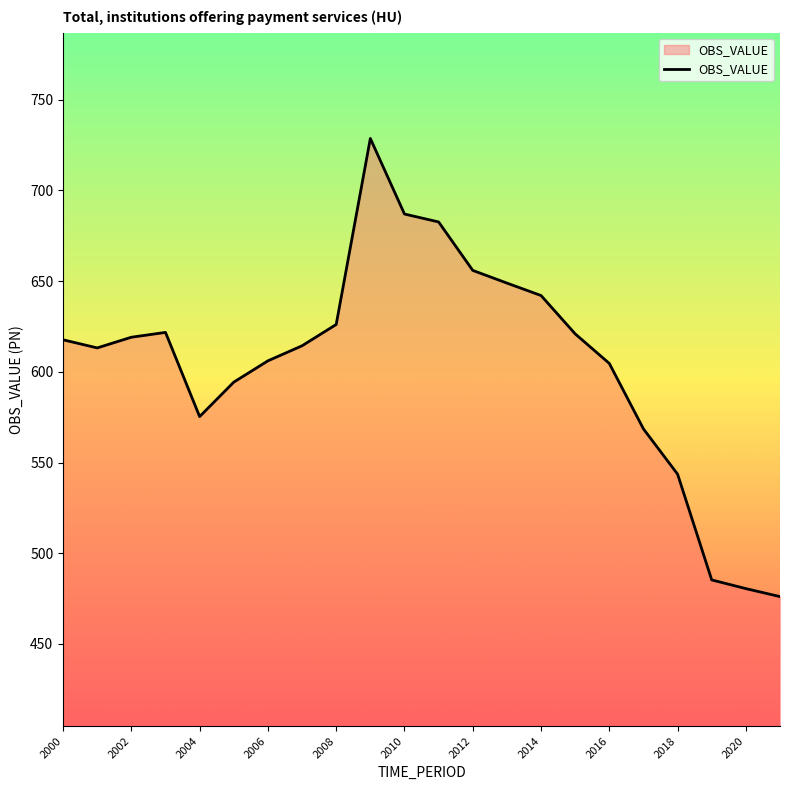

How many lines are shown in the chart?

1